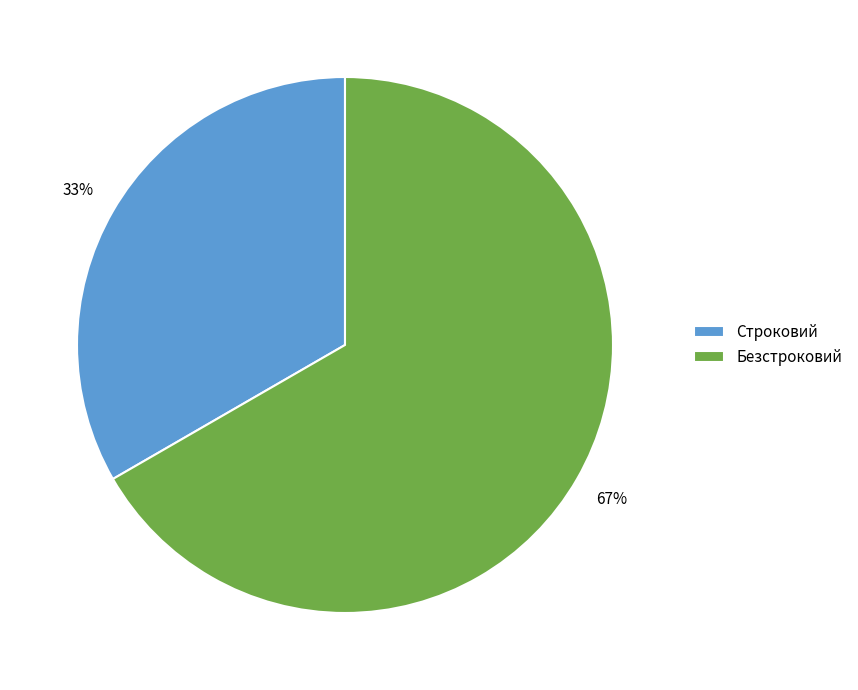

Count the number of slices in the pie.

2